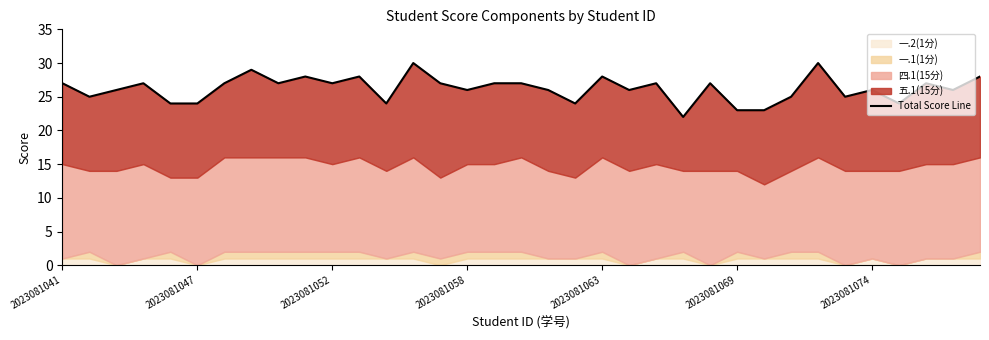

What is the greatest value displayed?

30